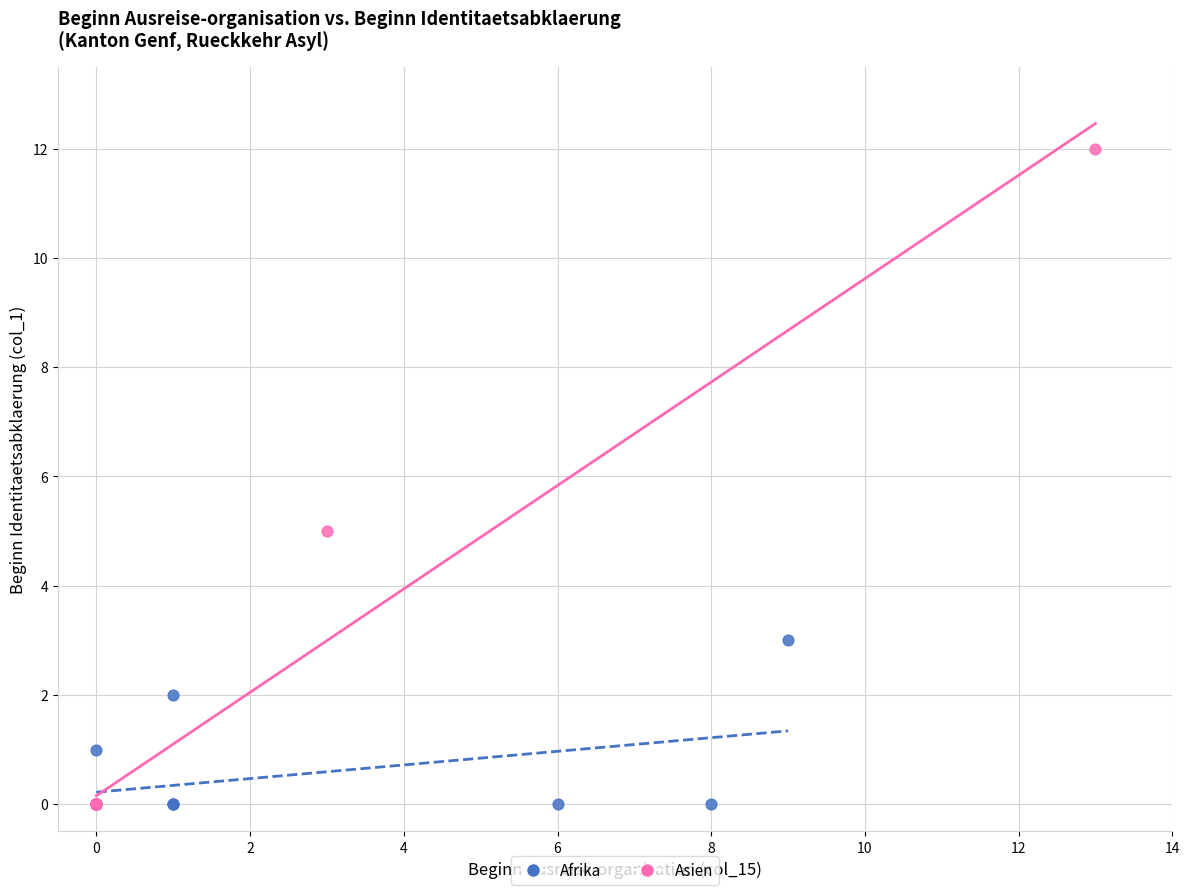

Which series contains the highest Y value?

Asien